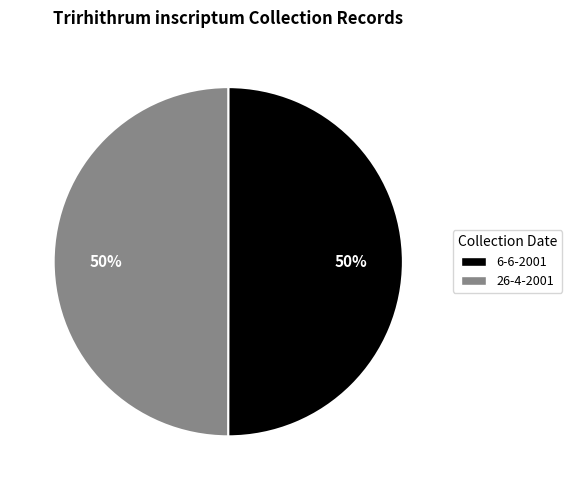

What is the ratio of the value at 26-4-2001 to the value at 6-6-2001?

1.0